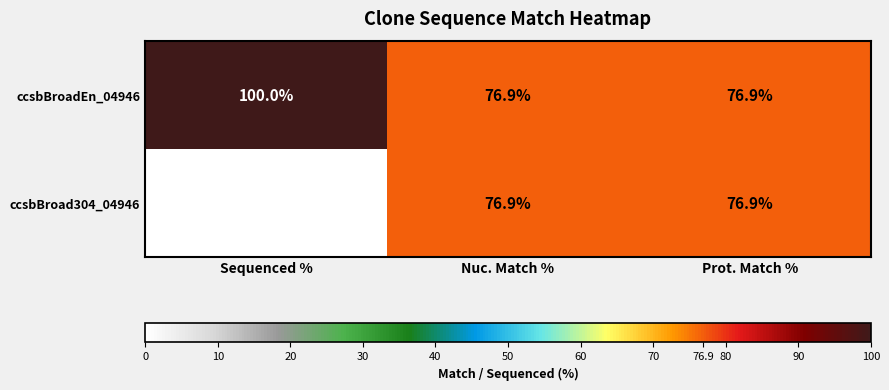

The ccsbBroad304_04946 series shows 76.9 at Prot. Match %. True or false?

True